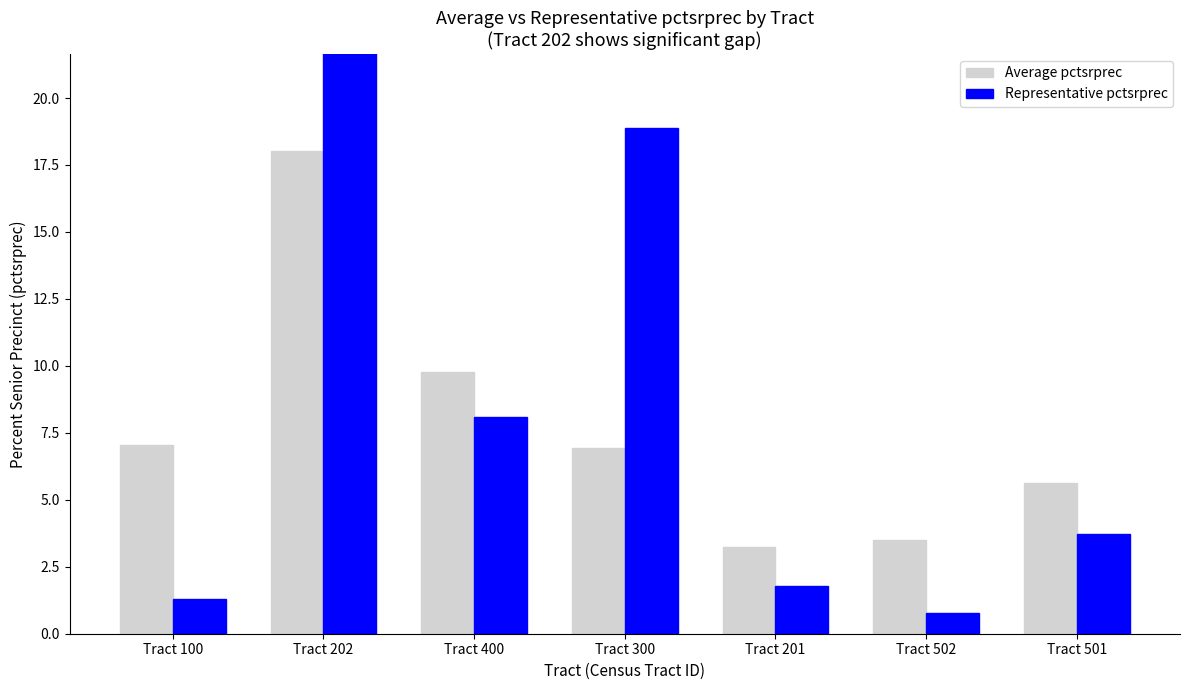

Which series has the largest total across all categories?

Representative pctsrprec